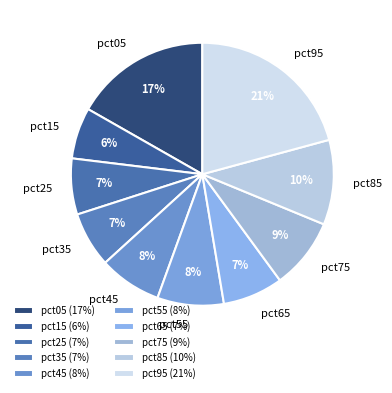

How many segments does this pie chart have?

10